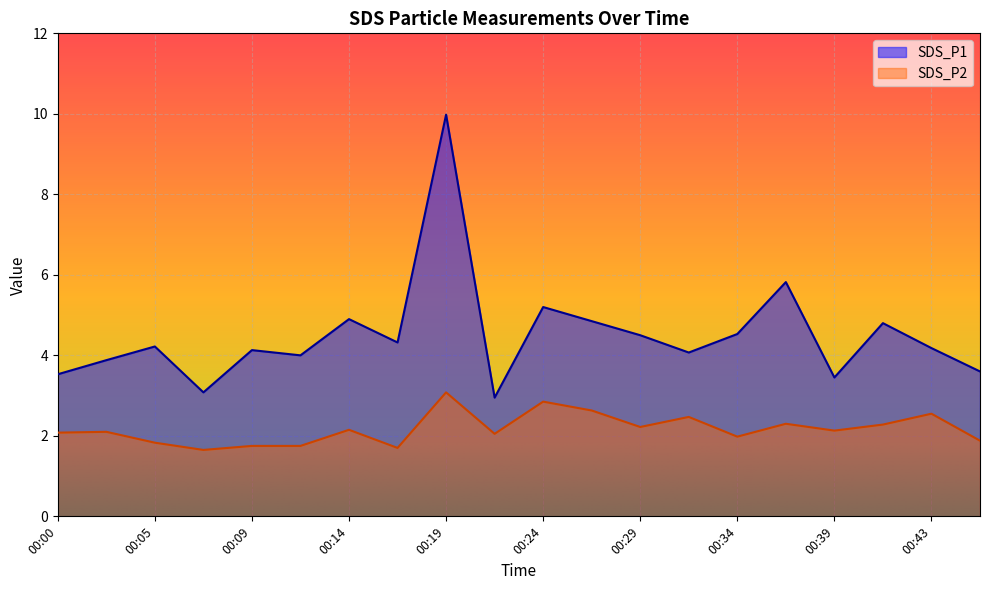

How many data points in SDS_P2 are above 2?

13